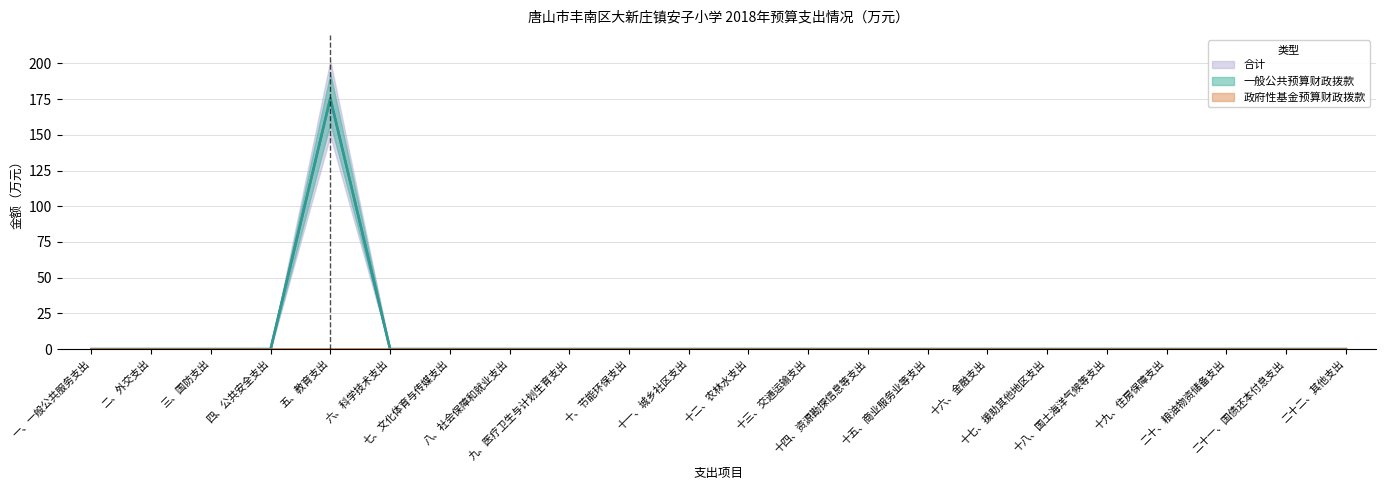

In 一般公共预算财政拨款, how many points are higher than both neighbors (excluding endpoints)?

1